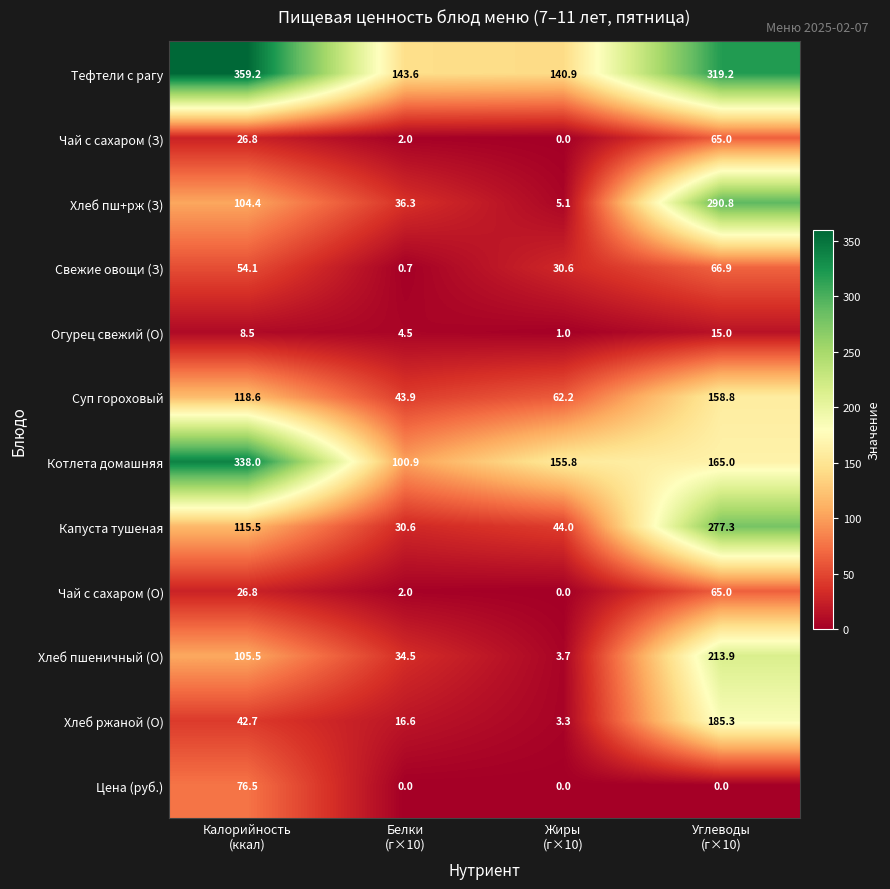

Which series has the largest total across all categories?

Тефтели с рагу